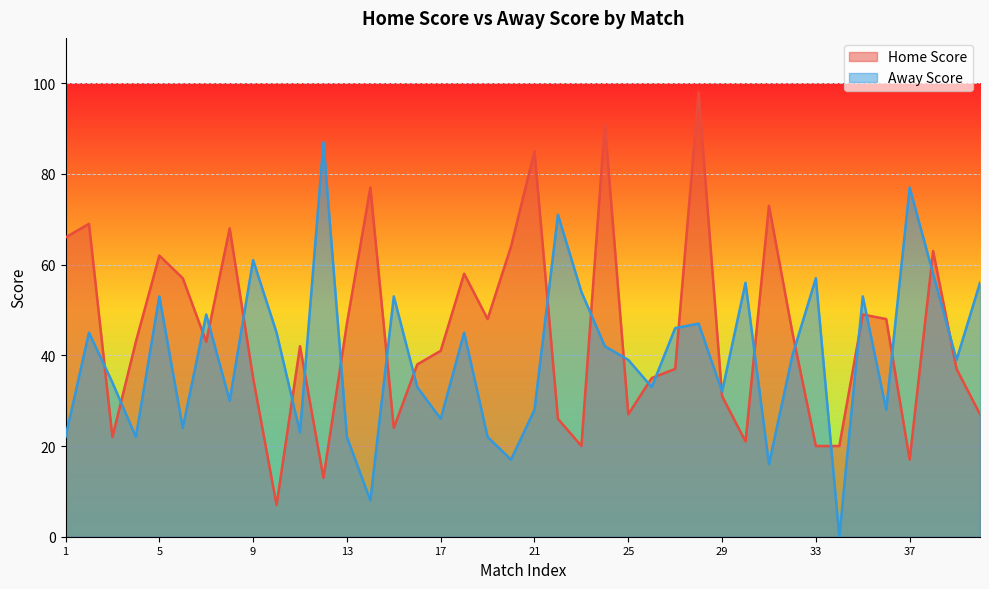

List the labels in order of Home Score value, smallest first.

10, 12, 37, 23, 33, 34, 30, 3, 15, 22, 25, 40, 29, 9, 26, 27, 39, 16, 17, 11, 4, 7, 32, 13, 19, 36, 35, 6, 18, 5, 38, 20, 1, 8, 2, 31, 14, 21, 24, 28